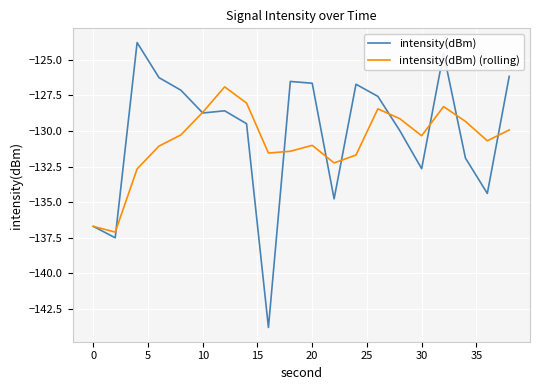

What is the minimum value shown in the chart?

-143.8